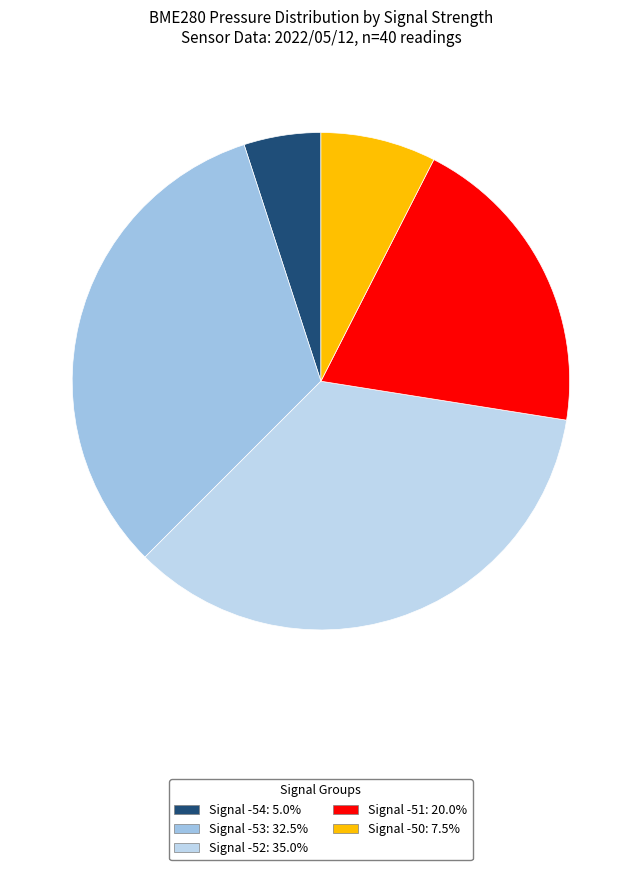

How many slices are in this pie chart?

5